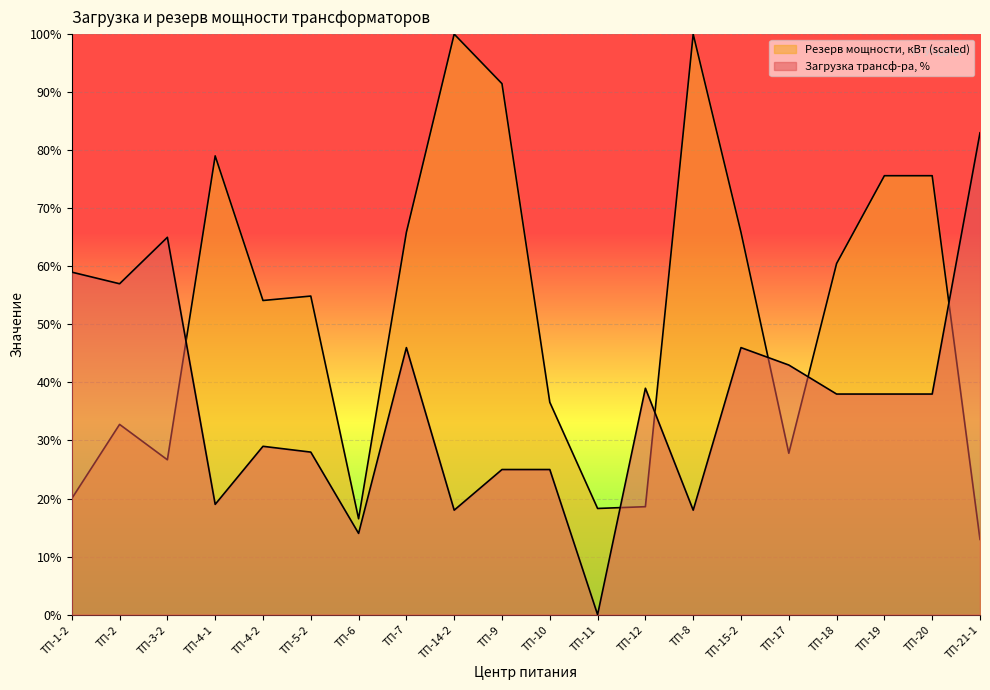

List the labels in order of Резерв мощности, кВт value, smallest first.

ТП-21-1, ТП-6, ТП-11, ТП-12, ТП-1-2, ТП-3-2, ТП-17, ТП-2, ТП-10, ТП-4-2, ТП-5-2, ТП-18, ТП-7, ТП-15-2, ТП-19, ТП-20, ТП-4-1, ТП-9, ТП-14-2, ТП-8